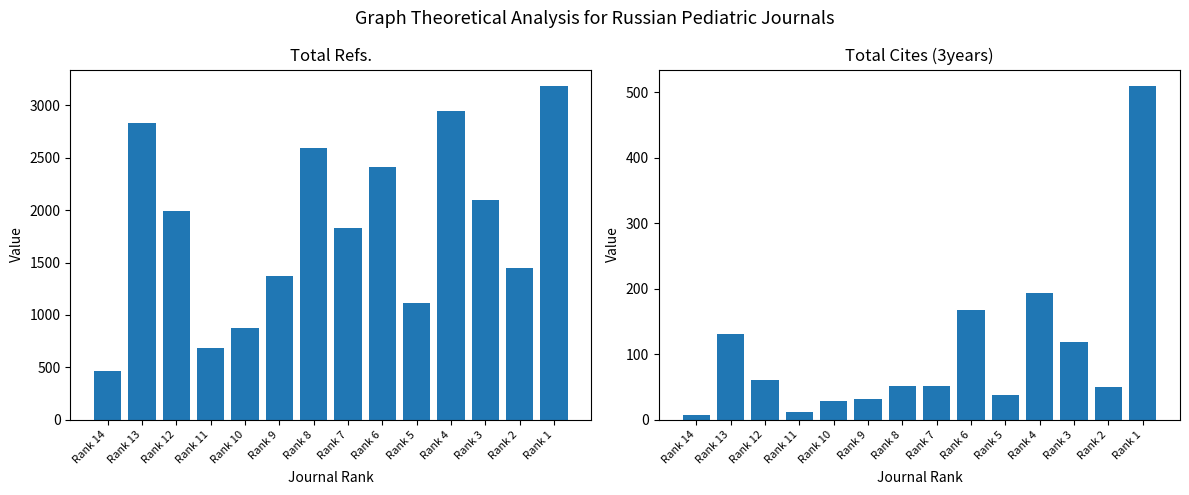

Which series has the widest spread of values?

Total Refs.